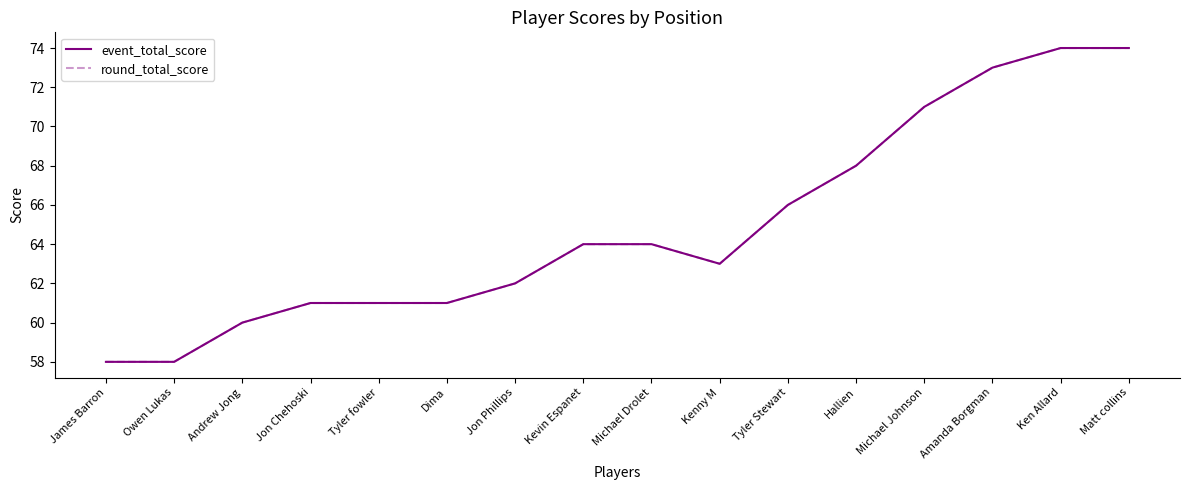

How many interior local valleys does the round_total_score series have?

1